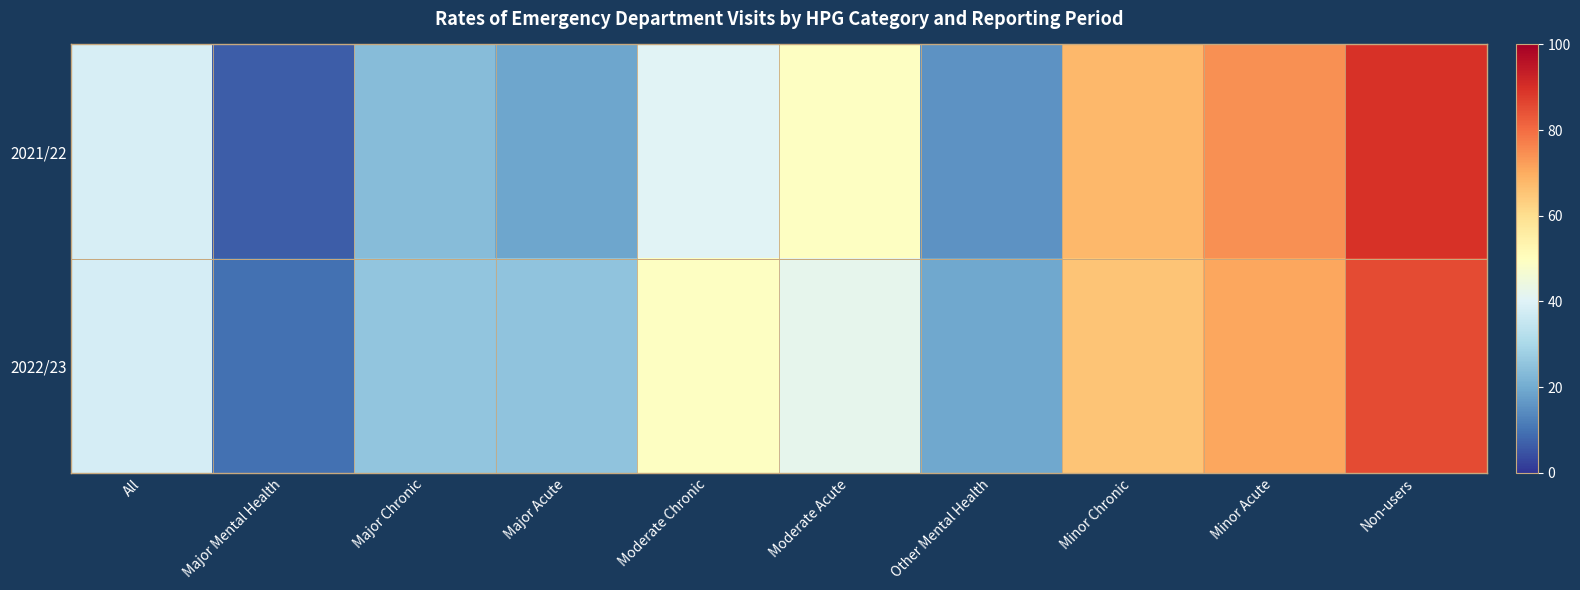

Which label corresponds to the largest value in the chart?

Non-users